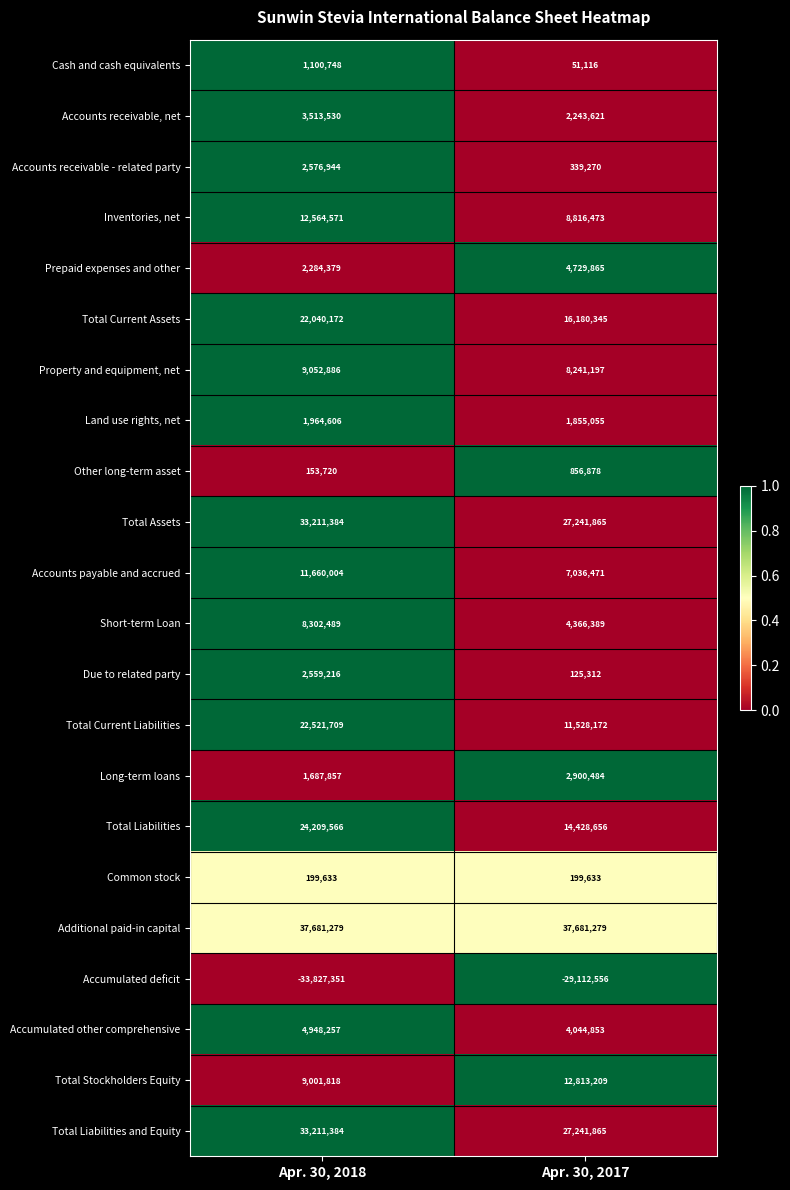

What is the total value across all series at Apr. 30, 2018?

210618801